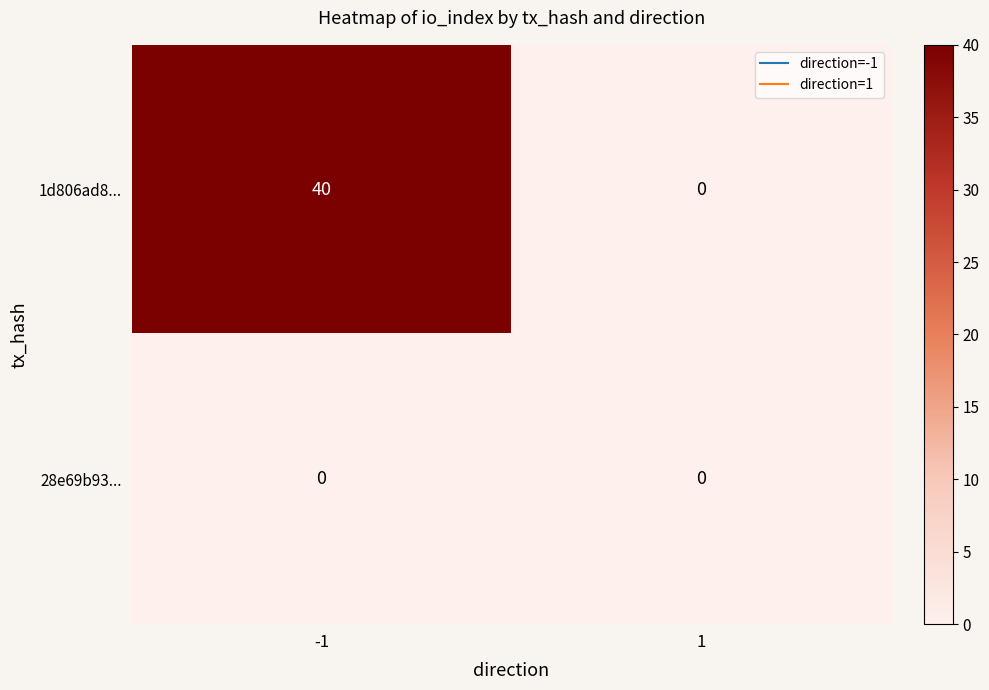

At which category is the sum across all series the highest?

-1